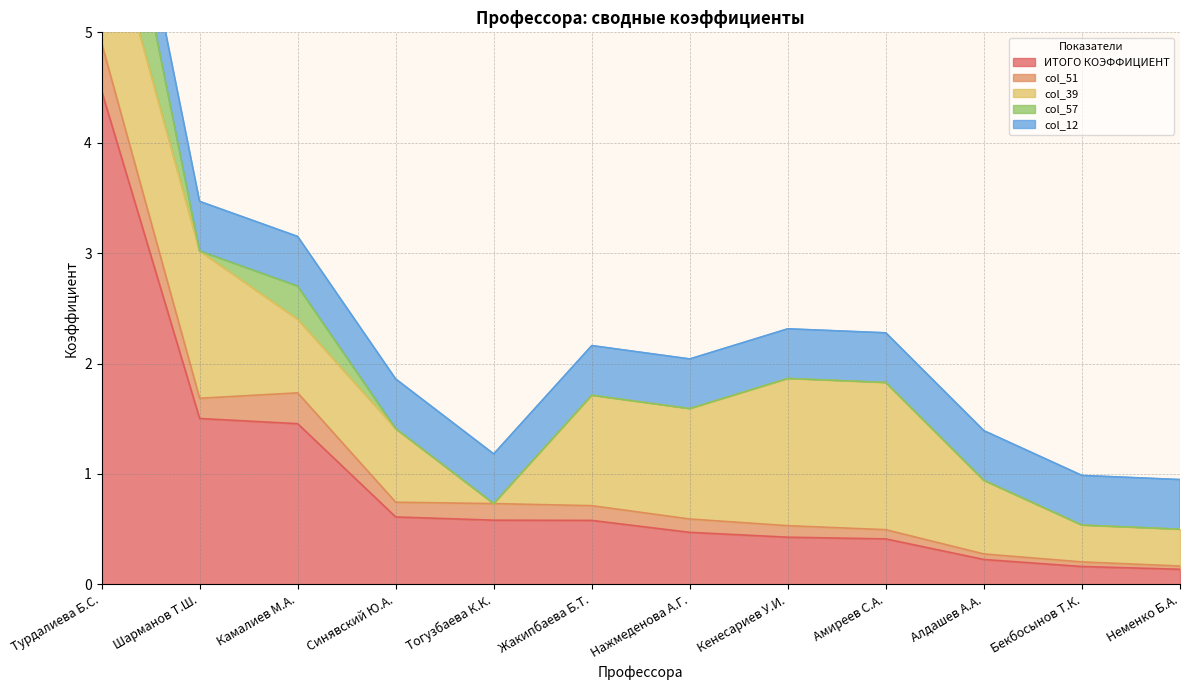

Reading left to right, list all the values displayed in this chart.

ИТОГО КОЭФФИЦИЕНТ: Турдалиева Б.С.=4.5	Шарманов Т.Ш.=1.5	Камалиев М.А.=1.5	Синявский Ю.А.=0.6	Тогузбаева К.К.=0.6	Жакипбаева Б.Т.=0.6	Нажмеденова А.Г.=0.5	Кенесариев У.И.=0.4	Амиреев С.А.=0.4	Алдашев А.А.=0.2	Бекбосынов Т.К.=0.2	Неменко Б.А.=0.1
col_51: Турдалиева Б.С.=0.4	Шарманов Т.Ш.=0.2	Камалиев М.А.=0.3	Синявский Ю.А.=0.1	Тогузбаева К.К.=0.1	Жакипбаева Б.Т.=0.1	Нажмеденова А.Г.=0.1	Кенесариев У.И.=0.1	Амиреев С.А.=0.1	Алдашев А.А.=0.0	Бекбосынов Т.К.=0.0	Неменко Б.А.=0.0
col_39: Турдалиева Б.С.=1.3	Шарманов Т.Ш.=1.3	Камалиев М.А.=0.7	Синявский Ю.А.=0.7	Тогузбаева К.К.=0.0	Жакипбаева Б.Т.=1.0	Нажмеденова А.Г.=1.0	Кенесариев У.И.=1.3	Амиреев С.А.=1.3	Алдашев А.А.=0.7	Бекбосынов Т.К.=0.3	Неменко Б.А.=0.3
col_57: Турдалиева Б.С.=1.2	Шарманов Т.Ш.=0.0	Камалиев М.А.=0.3	Синявский Ю.А.=0.0	Тогузбаева К.К.=0.0	Жакипбаева Б.Т.=0.0	Нажмеденова А.Г.=0.0	Кенесариев У.И.=0.0	Амиреев С.А.=0.0	Алдашев А.А.=0.0	Бекбосынов Т.К.=0.0	Неменко Б.А.=0.0
col_12: Турдалиева Б.С.=0.5	Шарманов Т.Ш.=0.5	Камалиев М.А.=0.5	Синявский Ю.А.=0.5	Тогузбаева К.К.=0.5	Жакипбаева Б.Т.=0.5	Нажмеденова А.Г.=0.5	Кенесариев У.И.=0.5	Амиреев С.А.=0.5	Алдашев А.А.=0.5	Бекбосынов Т.К.=0.5	Неменко Б.А.=0.5